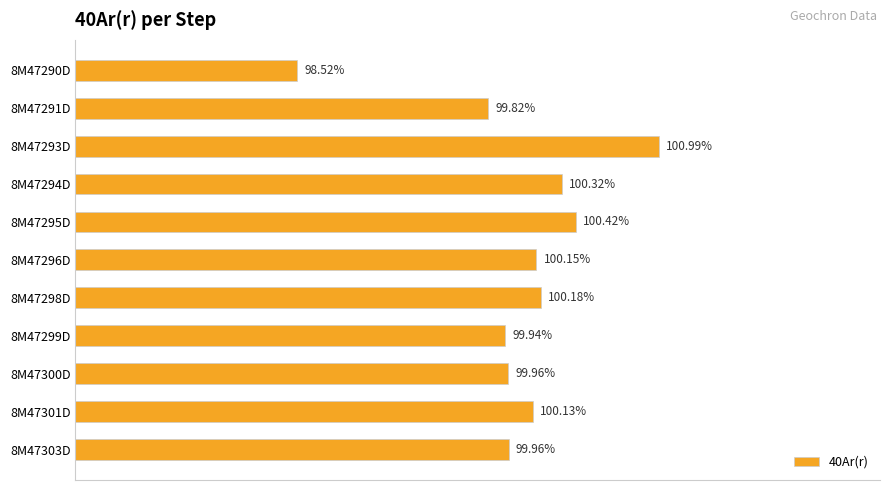

Which has a higher value, 8M47295D or 8M47303D?

8M47295D